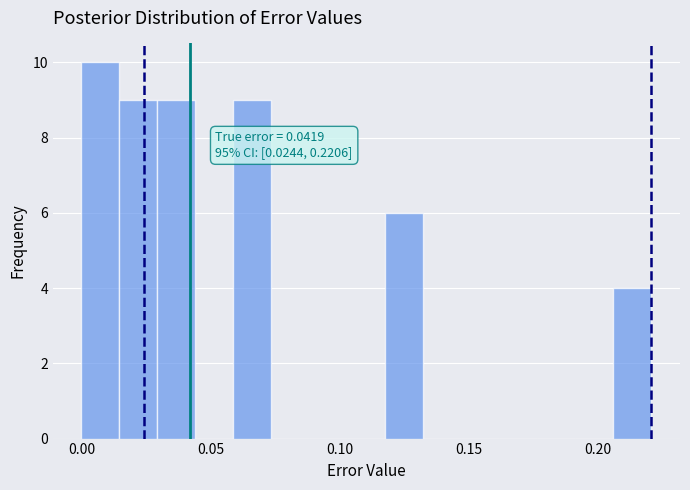

Read against the x-axis, roughly where is the centre of the tallest bar?

0.005